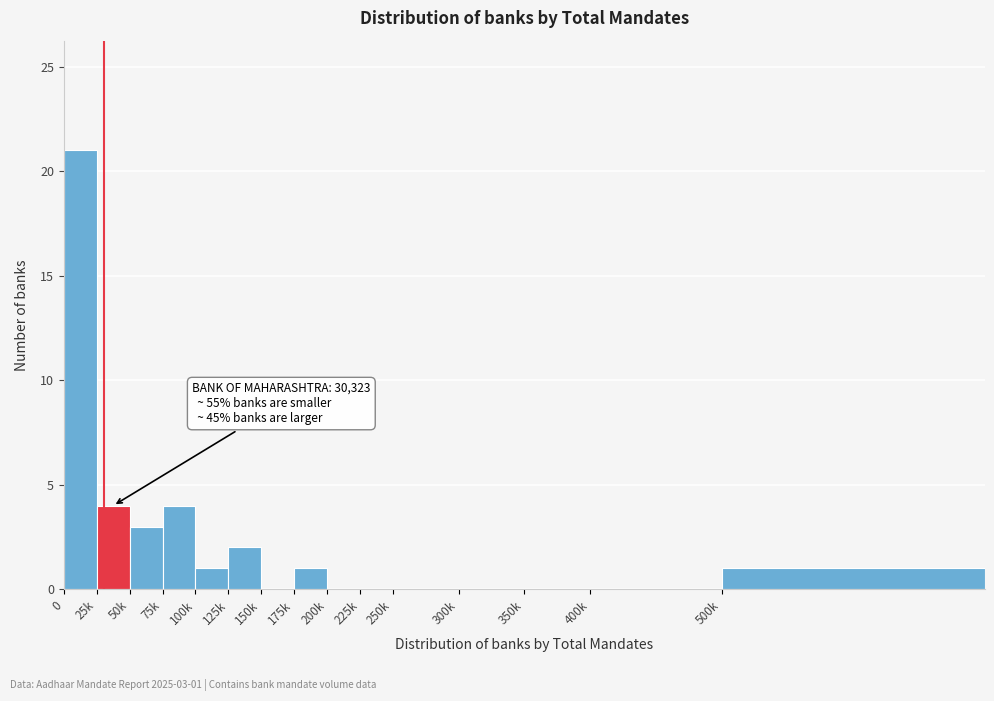

Reading left to right, what are all the values shown in this chart?

0=21	25k=4	50k=3	75k=4	100k=1	125k=2	150k=0	175k=1	200k=0	225k=0	250k=0	300k=0	350k=0	400k=0	500k=1